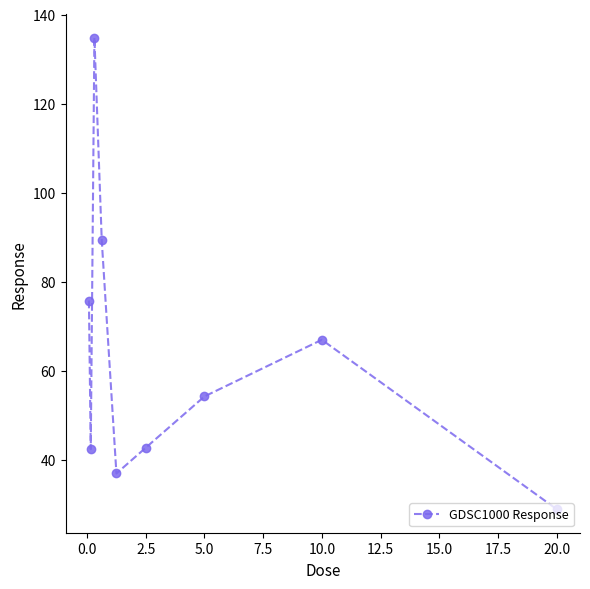

How many interior local valleys (lower than both neighbors) does the data have?

2